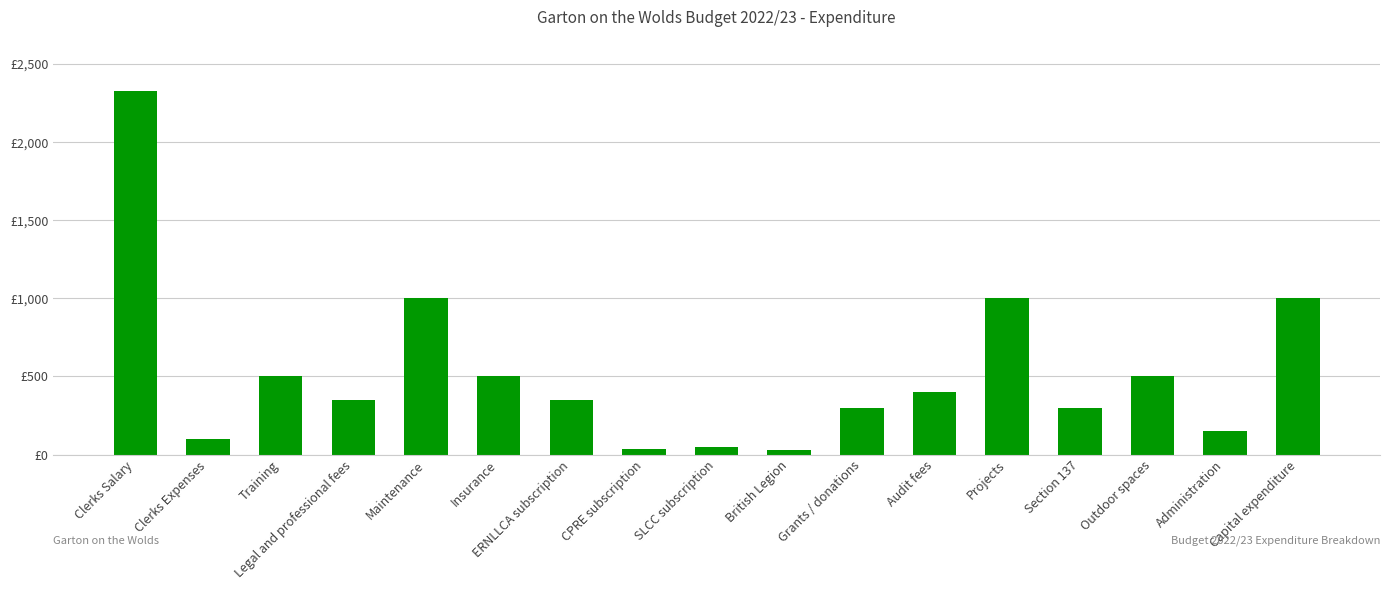

Reading left to right, what are all the values shown in this chart?

Clerks Salary=2325	Clerks Expenses=100	Training=500	Legal and professional fees=350	Maintenance=1000	Insurance=500	ERNLLCA subscription=350	CPRE subscription=36	SLCC subscription=51	British Legion=30	Grants / donations=300	Audit fees=400	Projects=1000	Section 137=300	Outdoor spaces=500	Administration=150	Capital expenditure=1000